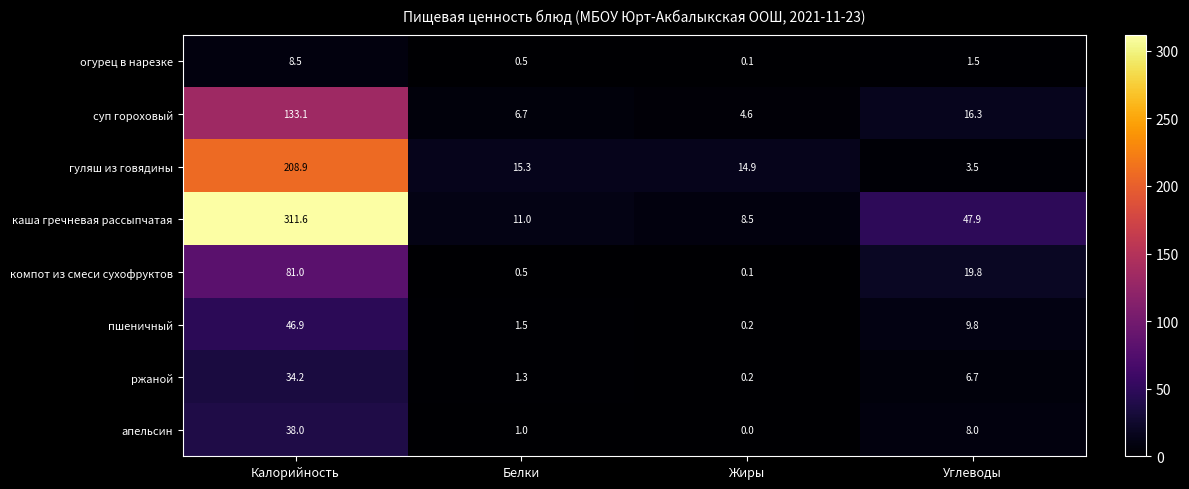

How many series are shown in this chart?

8